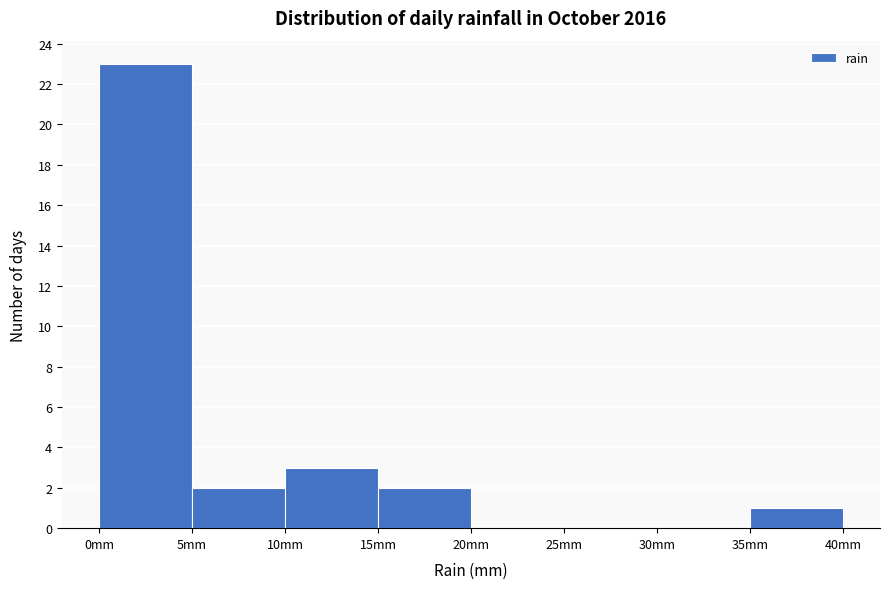

Over which range of the x-axis is the bar tallest?

0 to 5